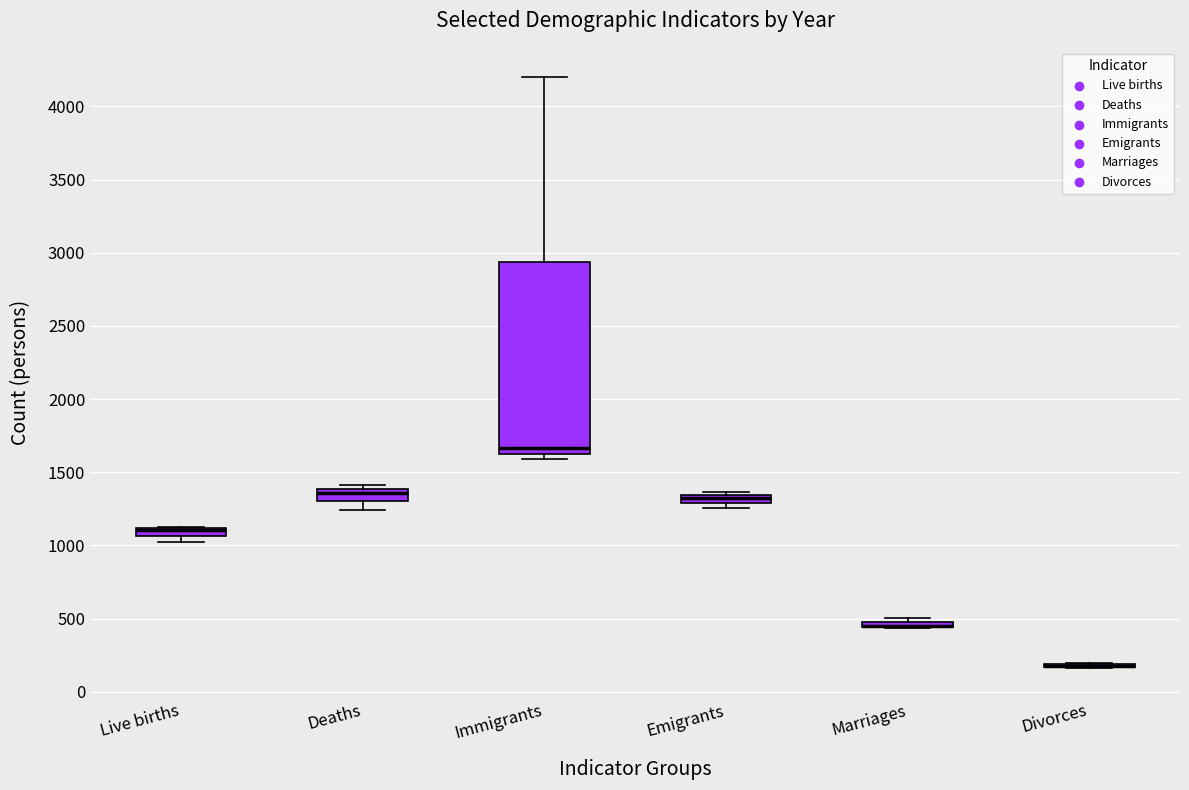

Comparing the boxes themselves (not the whiskers), which one is the tallest?

Immigrants